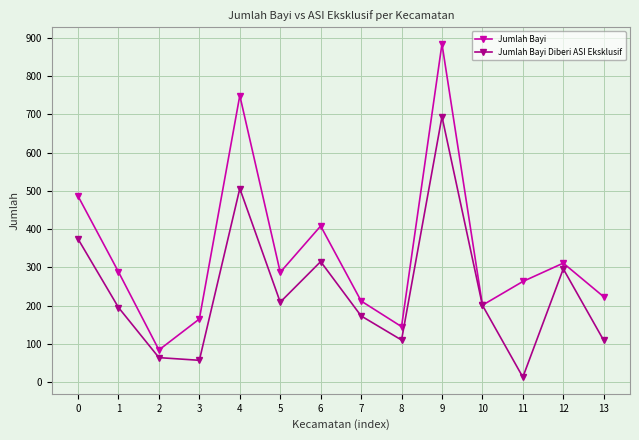

Is it true that Jumlah Bayi equals 492 at 12?

False